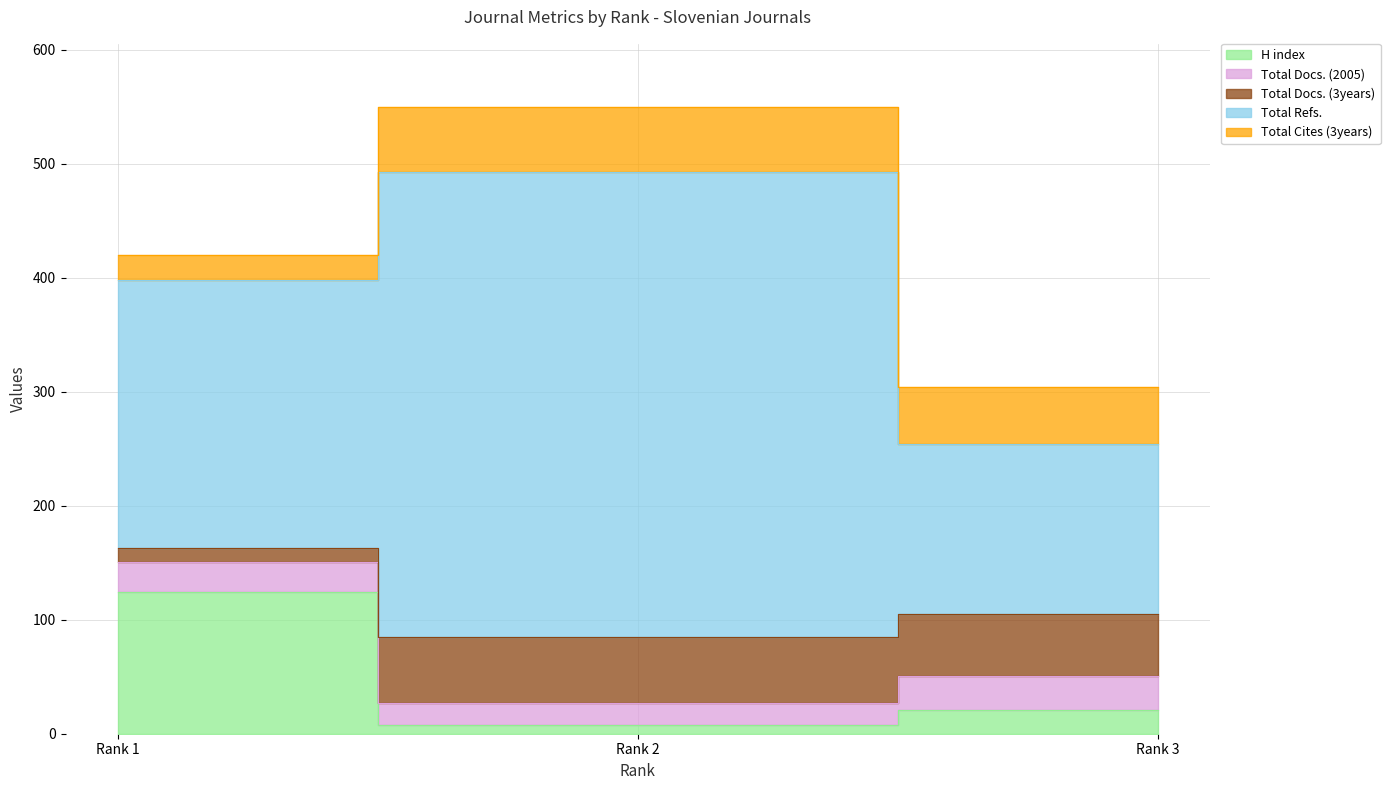

At which category does the chart reach its peak across all series?

Rank 2